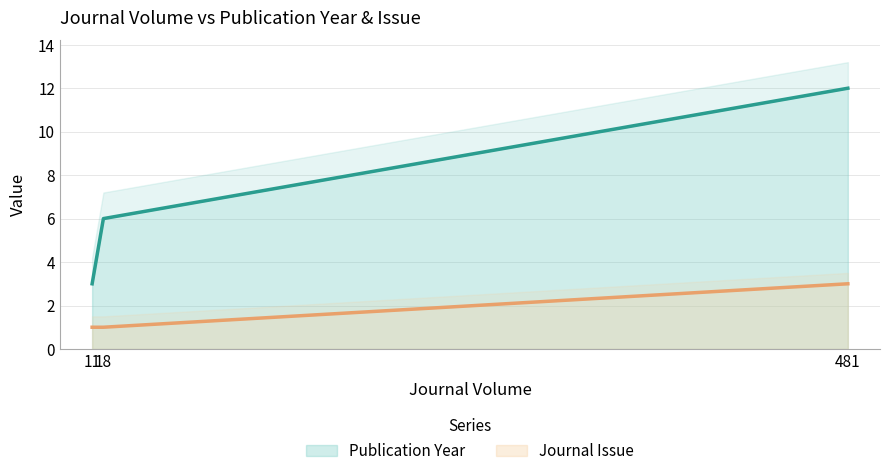

Is it true that Publication Year equals 4 at 11?

False